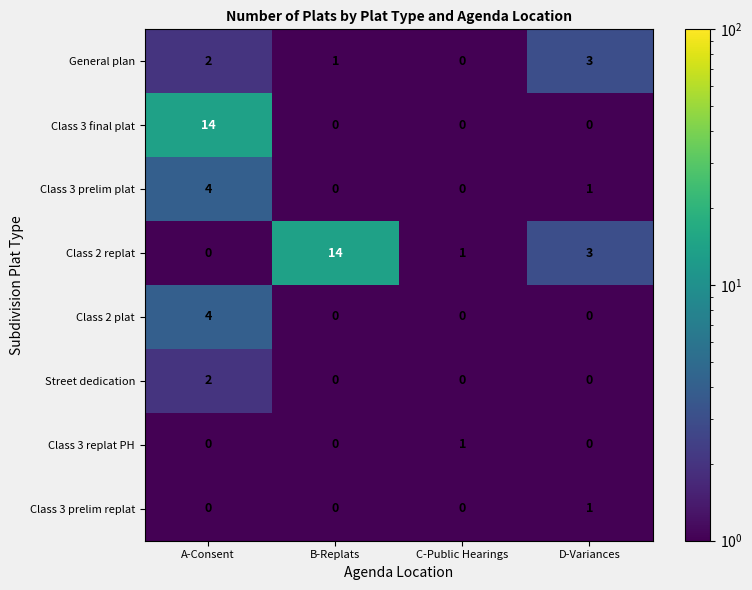

True or false: General plan has a value of 3 at A-Consent.

False